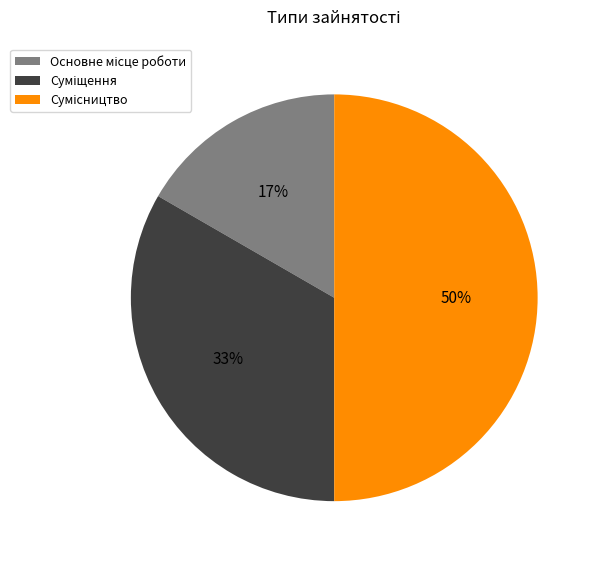

To the nearest percent, what is the difference between the largest and smallest slice percentages?

33%